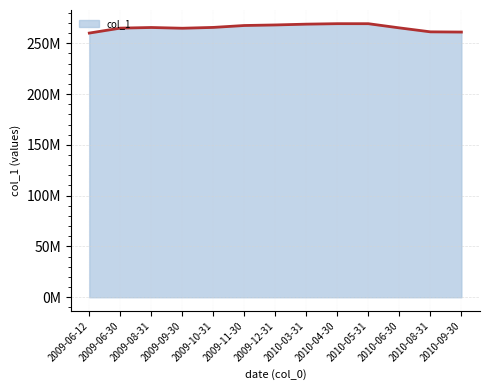

What is the maximum value shown in the chart?

269238029